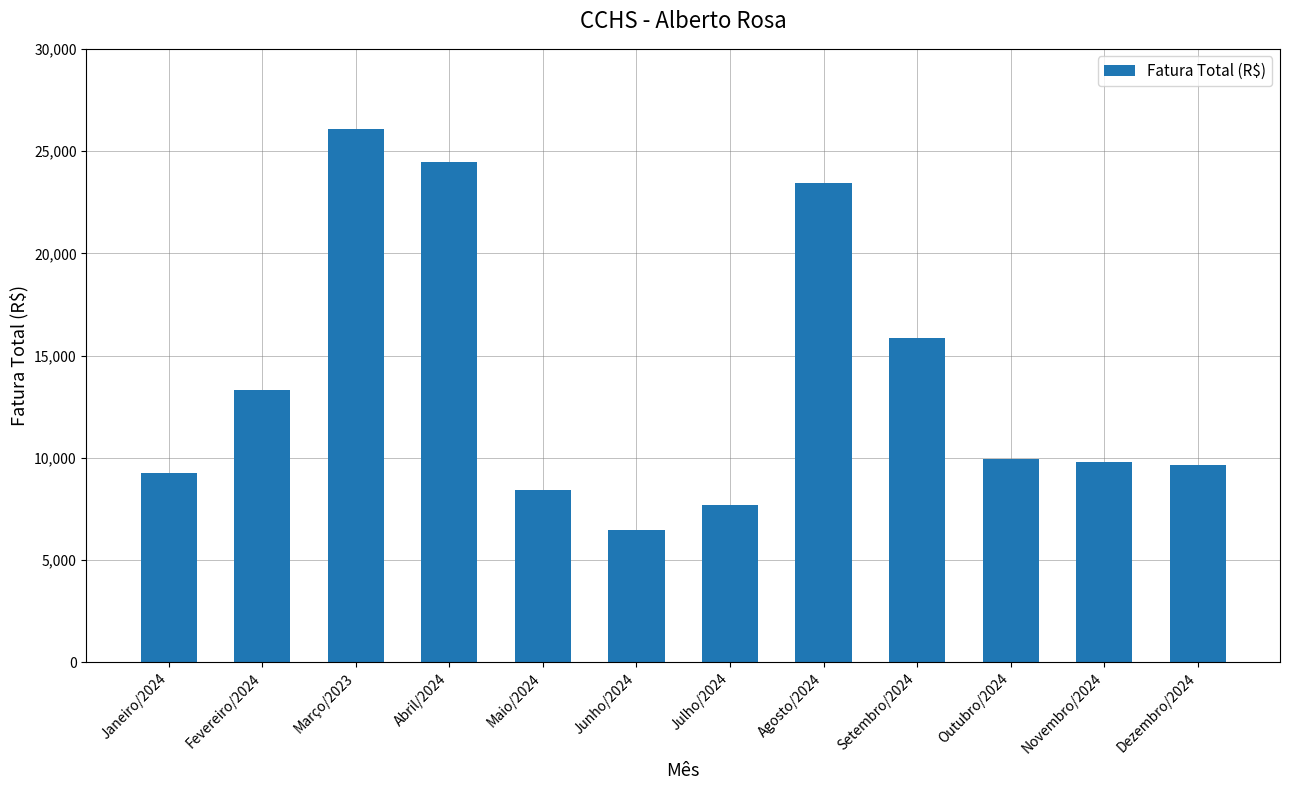

True or false: the data shows 13334.4 at Fevereiro/2024.

True